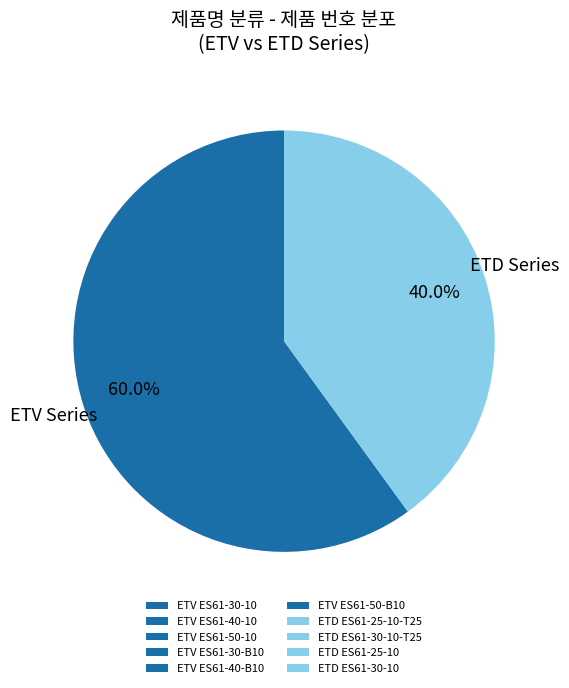

How many slices are in this pie chart?

2